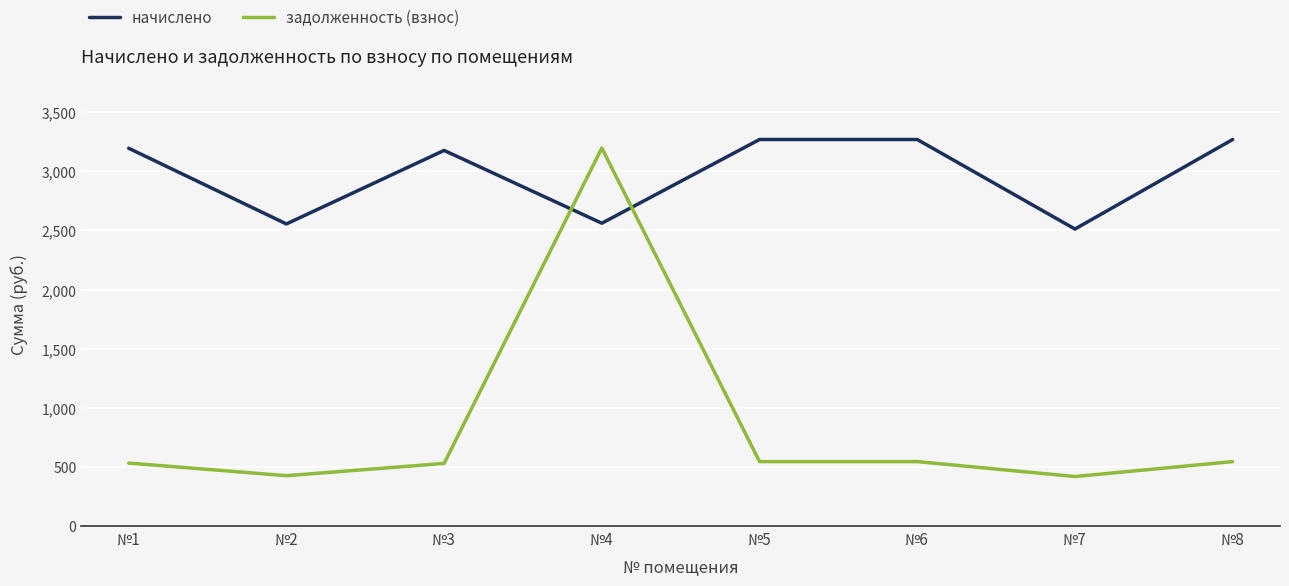

Is it true that задолженность (взнос) equals 640.1 at №2?

False